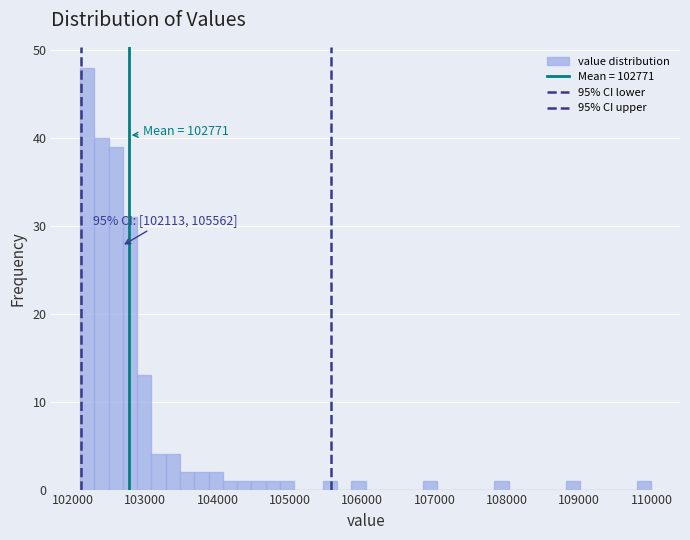

Read against the x-axis, roughly where is the centre of the tallest bar?

102200